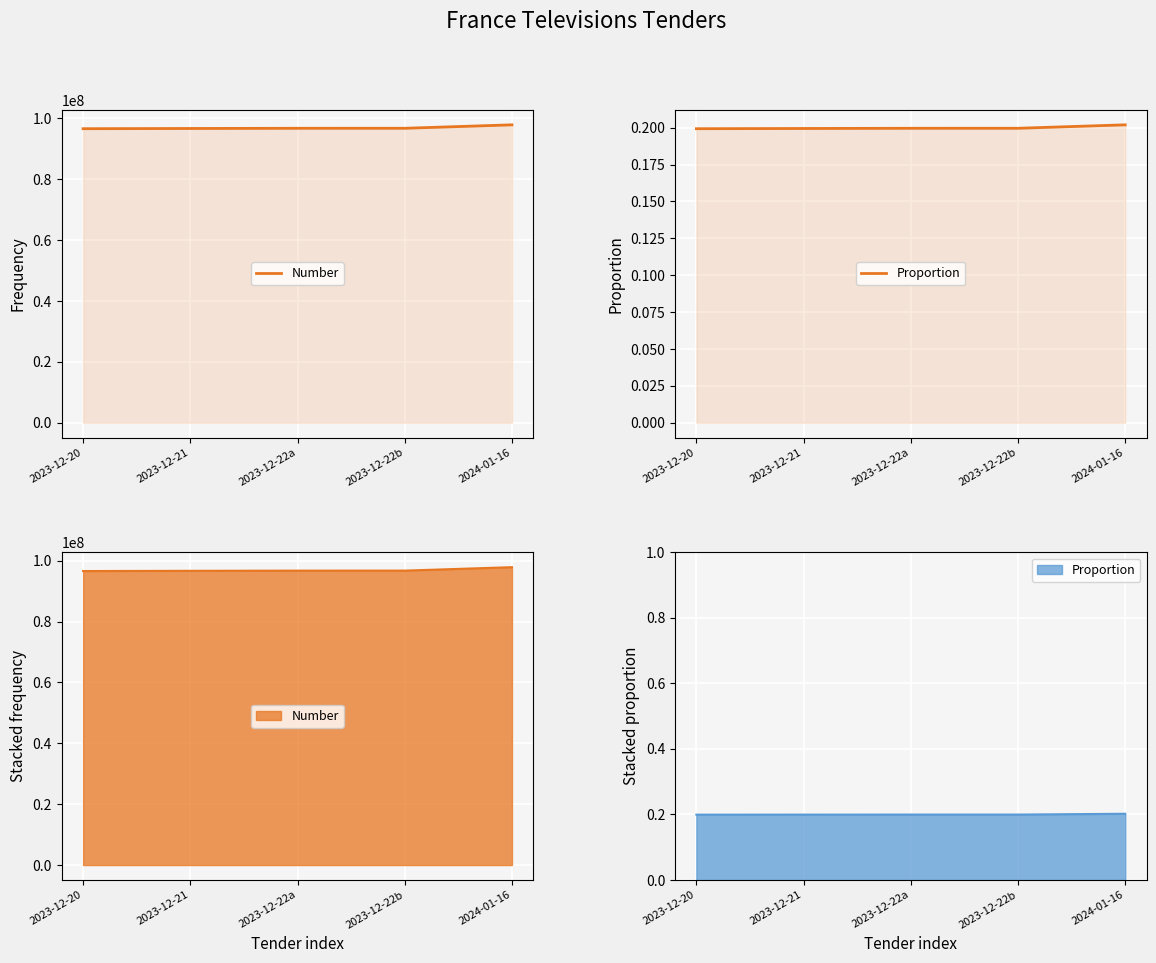

What is the smallest value displayed?

0.2